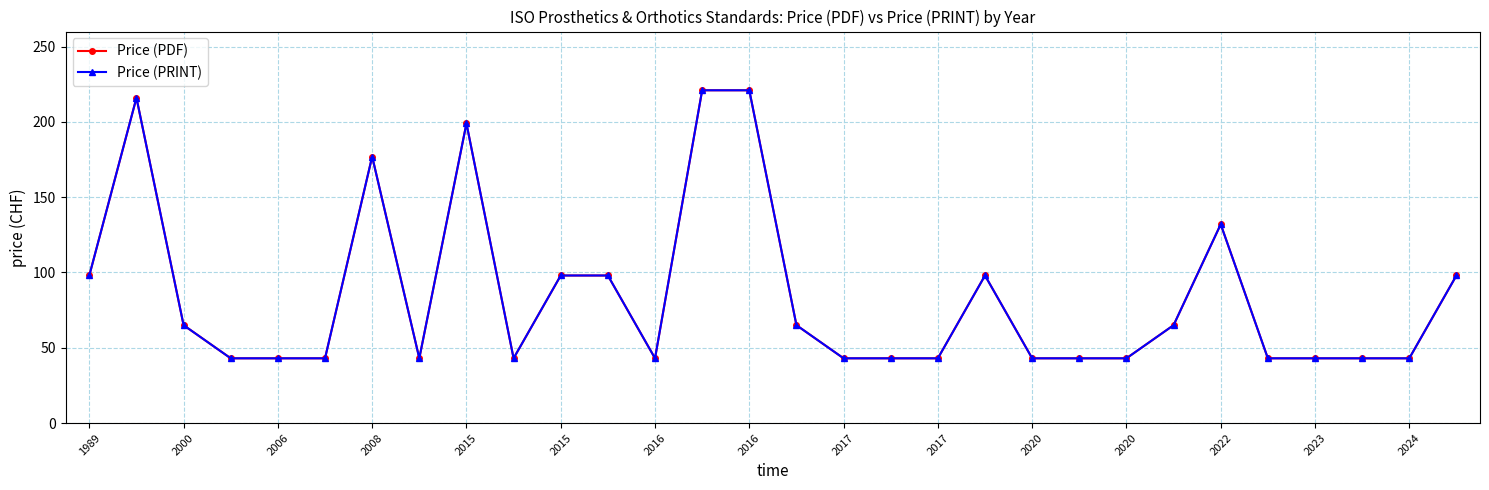

Does the chart have visible grid lines?

Yes